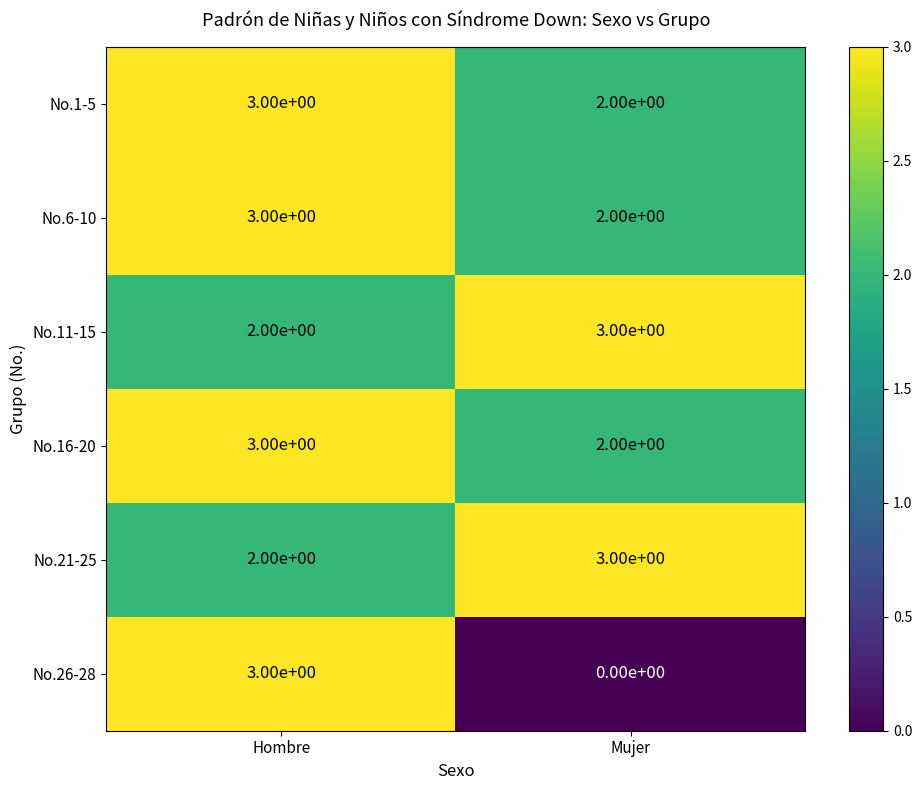

True or false: No.26-28 has a value of 1 at Hombre.

False